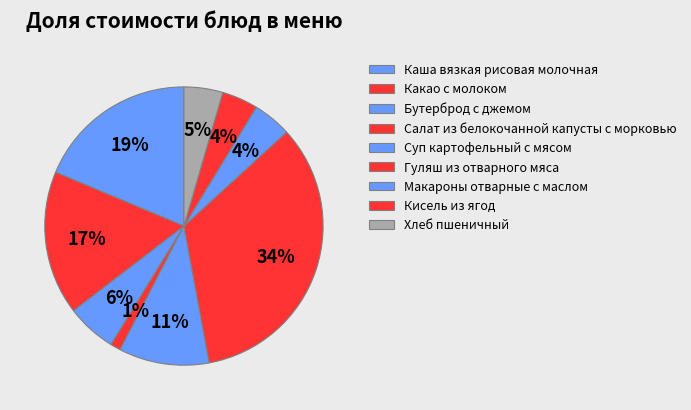

Is the sum of Хлеб пшеничный and Каша вязкая рисовая молочная greater than half?

No